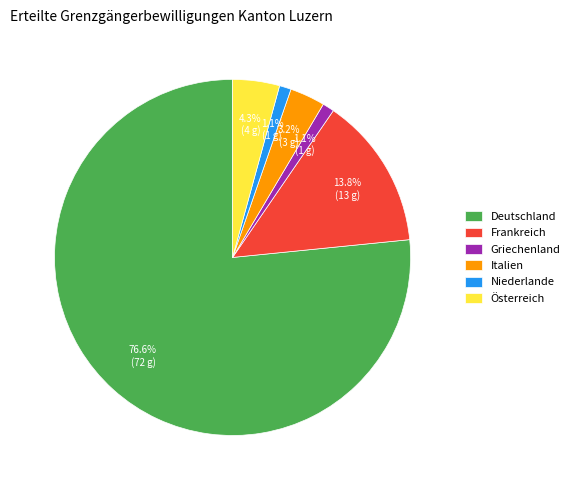

Which category has the biggest portion of the pie?

Deutschland